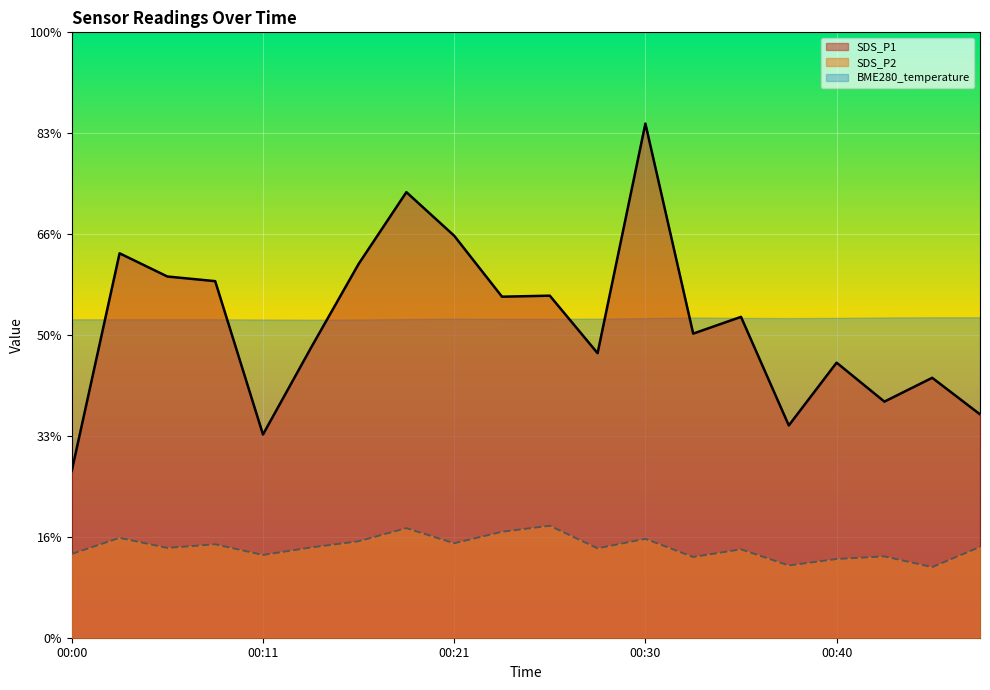

What is the value of the SDS_P2 point at the 2nd from the left?

5.0